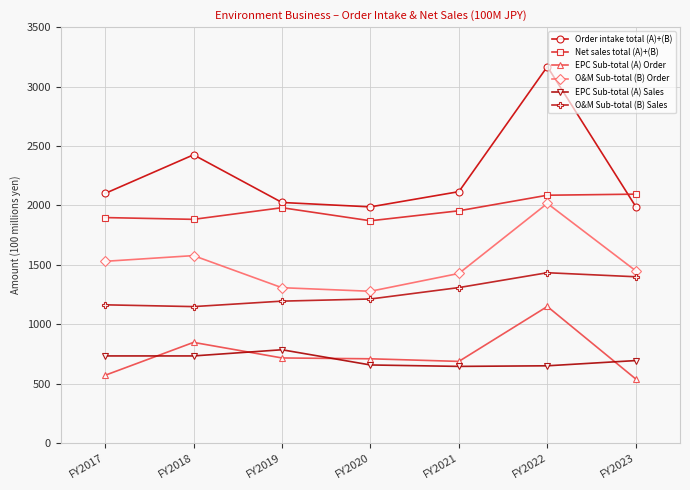

What is the value of the O&M Sub-total (B) Order point at the 4th from the left?

1278